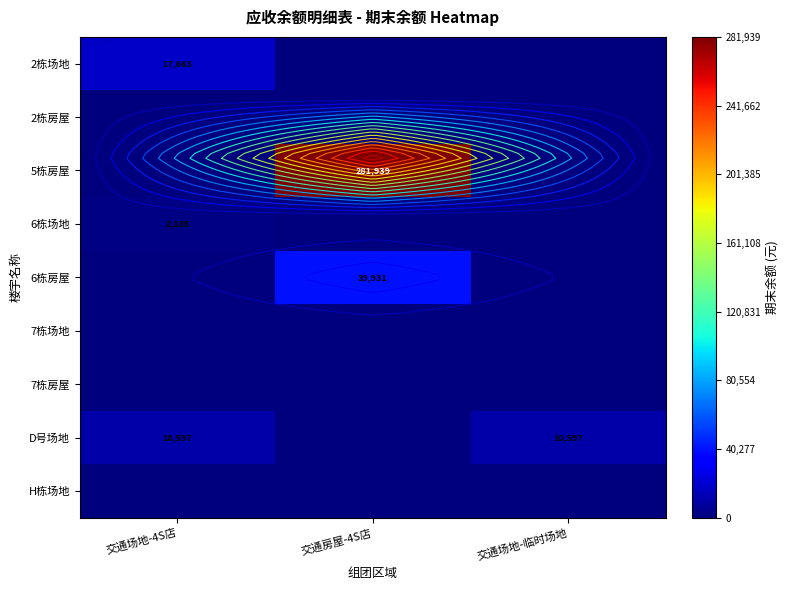

What is the maximum value for 6栋场地?

2185.0